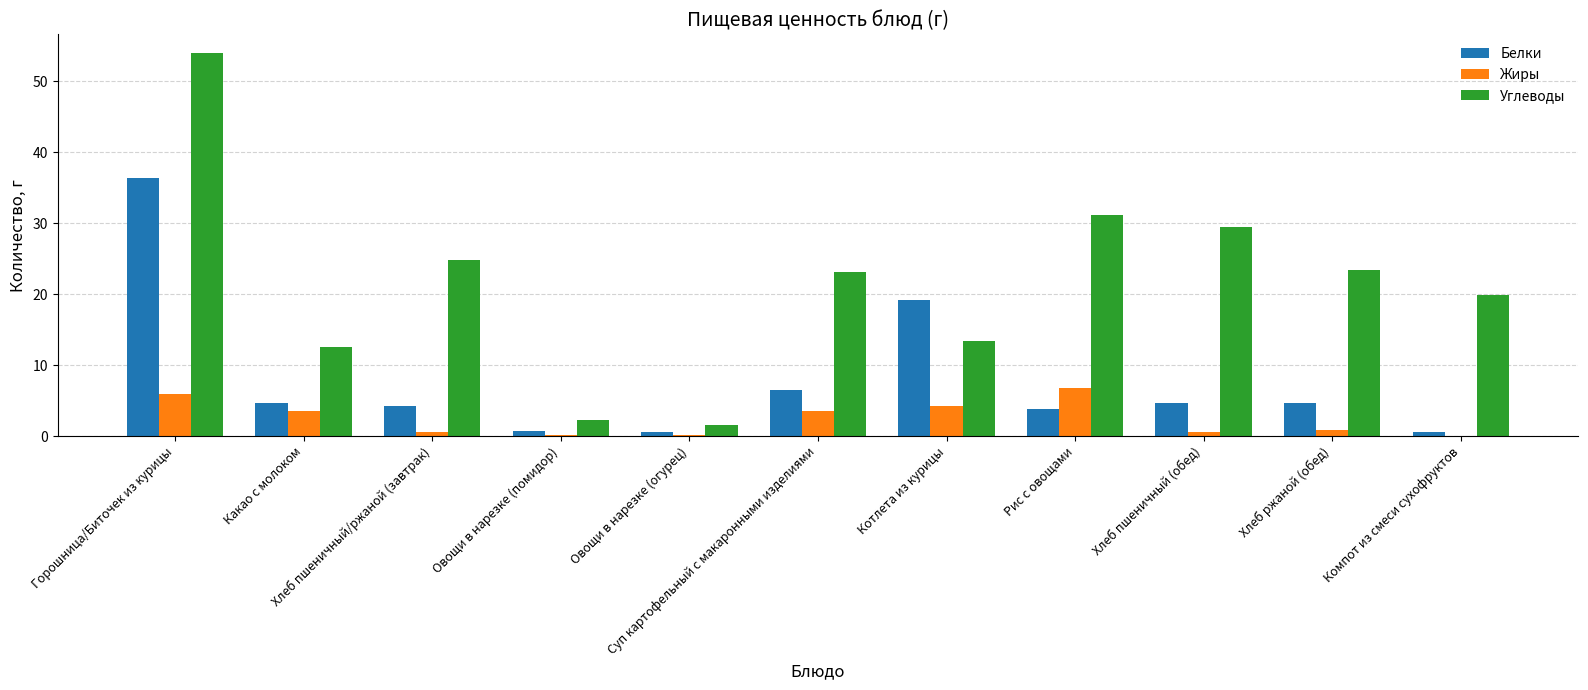

What is the sum of all Белки values?

85.7